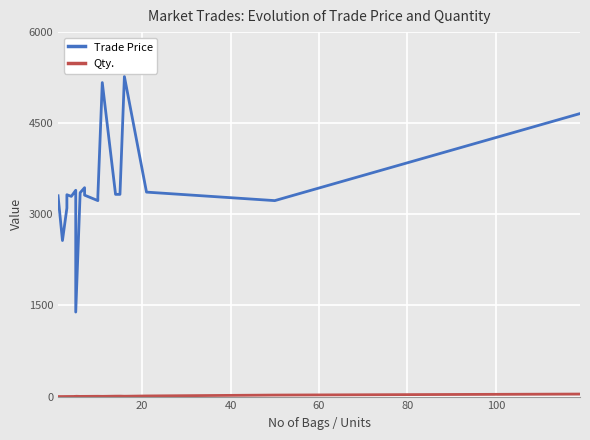

At which label does Trade Price reach its peak?

16